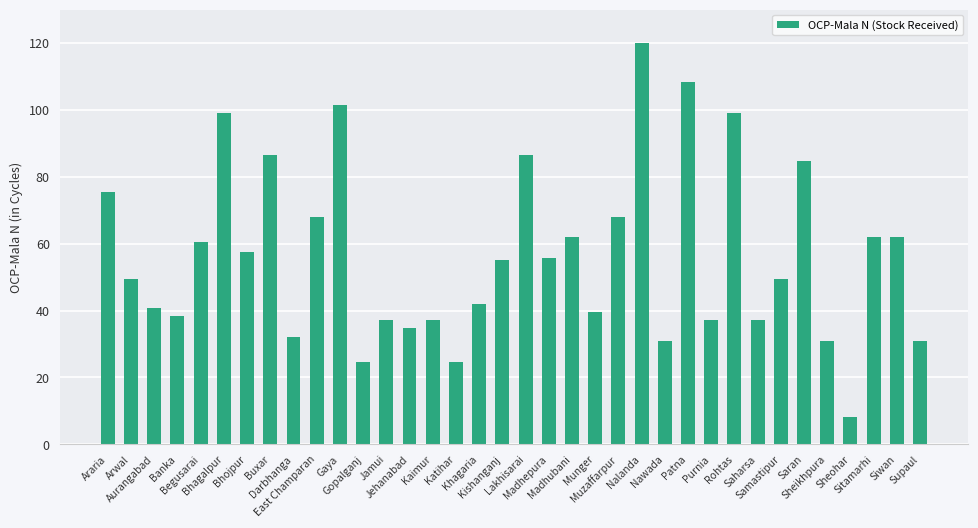

How many bars are there in total?

36